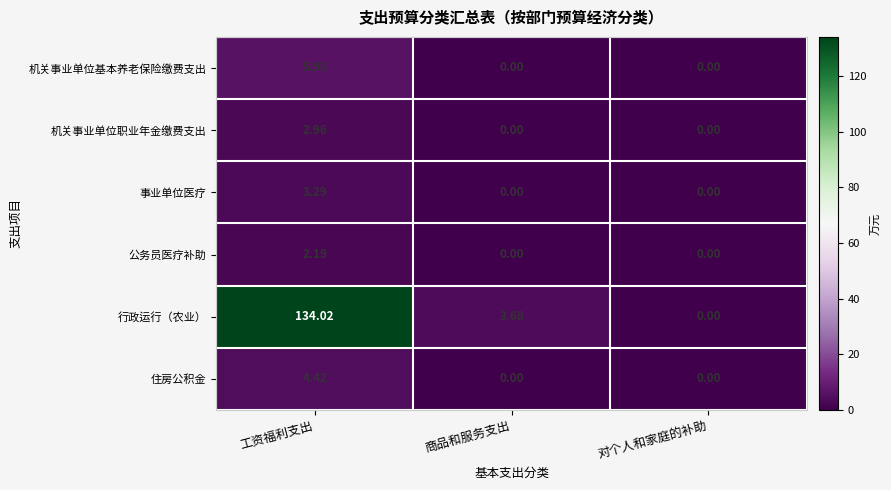

Which category has the highest value in the 机关事业单位职业年金缴费支出 series?

工资福利支出